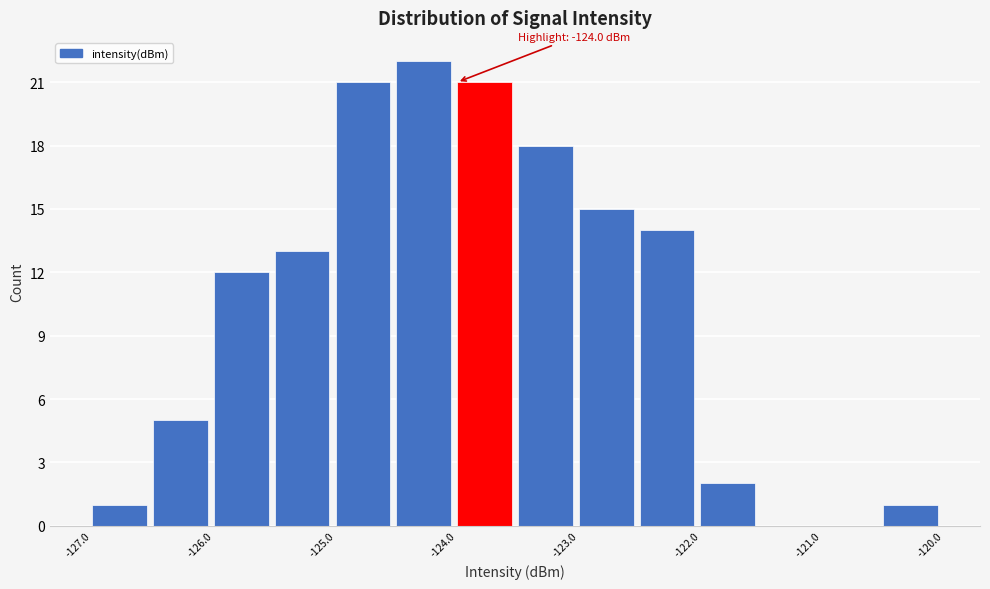

Which range on the x-axis has the tallest bar?

-124.5 to -124.0